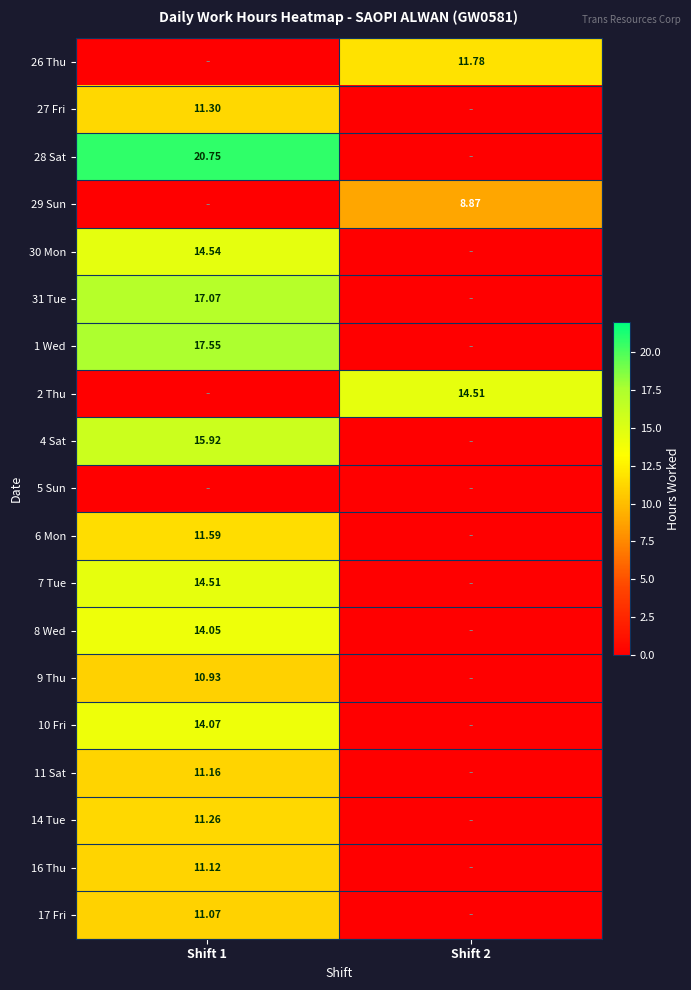

What is the total value across all series at Shift 1?

206.9